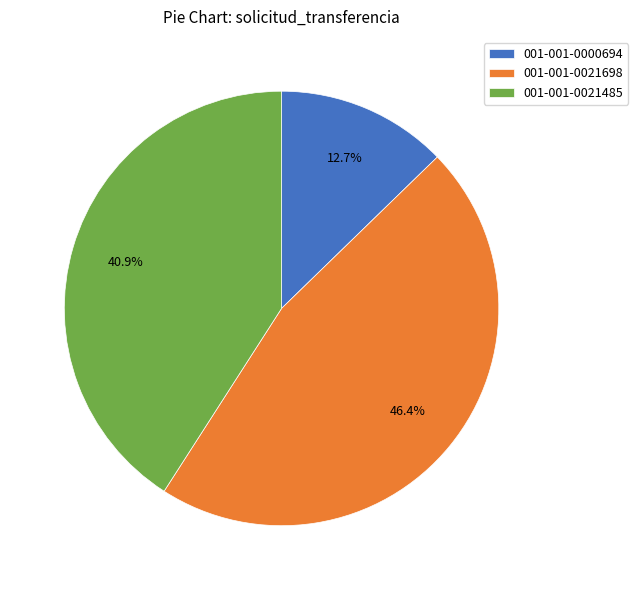

Which has a higher value, 001-001-0021698 or 001-001-0021485?

001-001-0021698